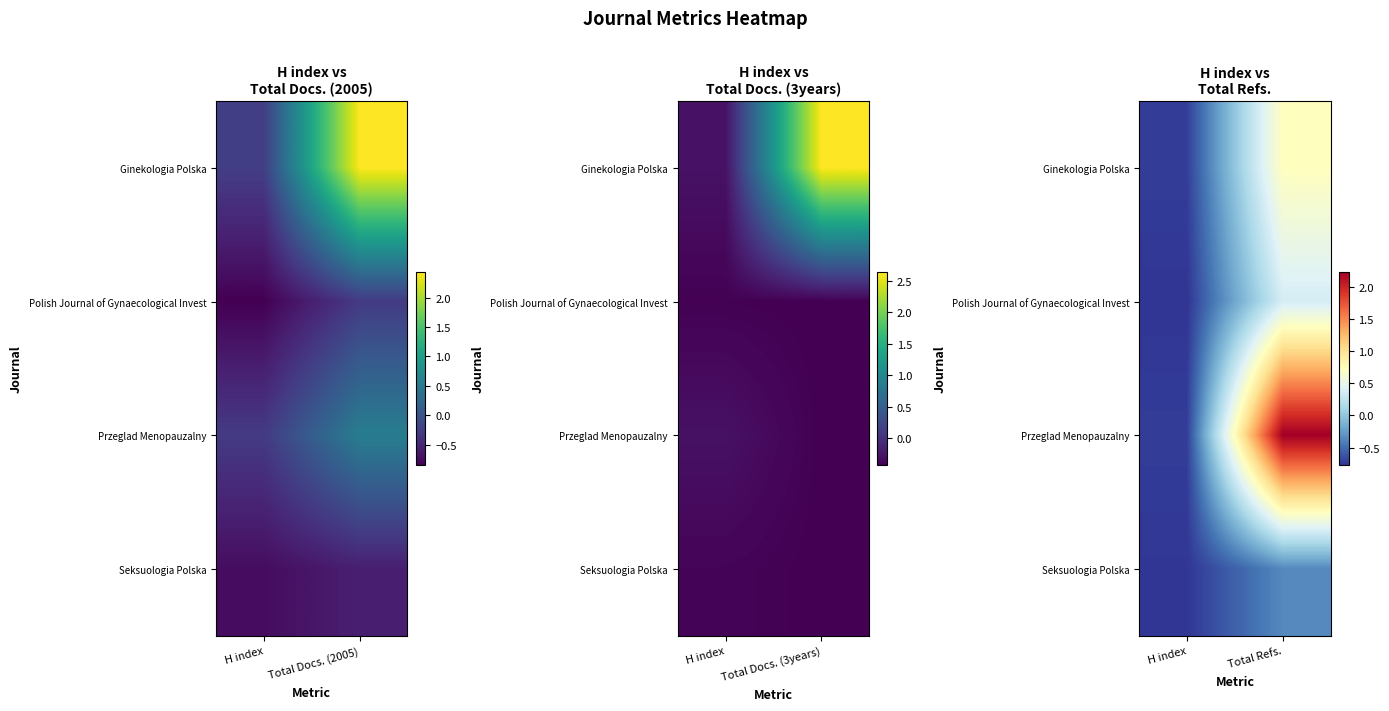

List the labels in order of Polish Journal of Gynaecological Invest value, smallest first.

H index, Total Refs.